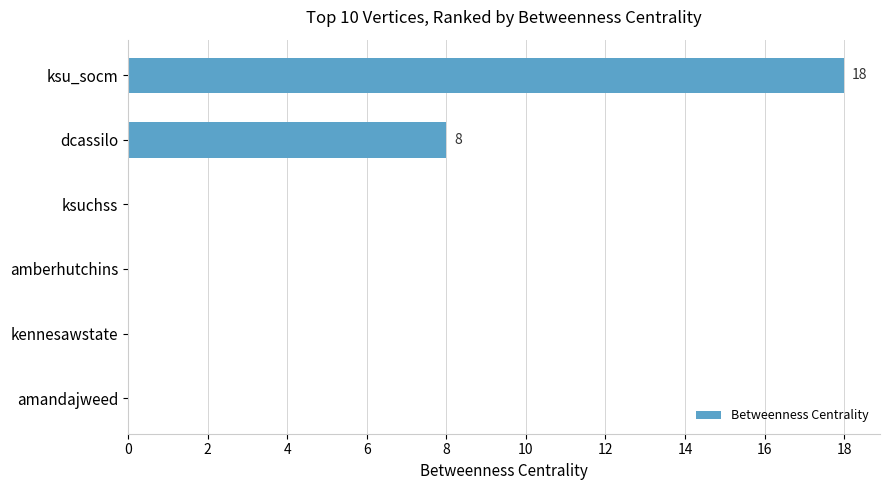

What is the approximate value at dcassilo?

8